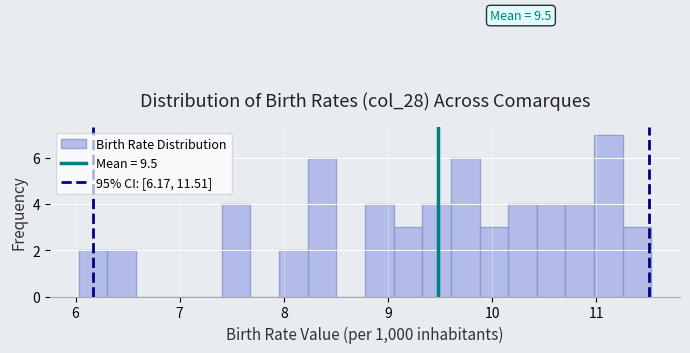

Around what value on the x-axis is the tallest bar? Give the approximate position of its centre, as read against the axis.

11.1